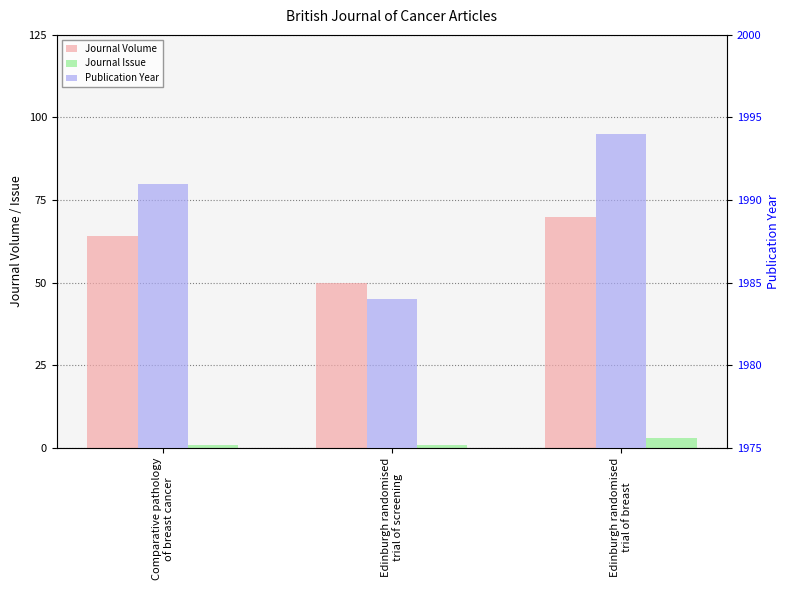

What is the greatest value displayed?

1994